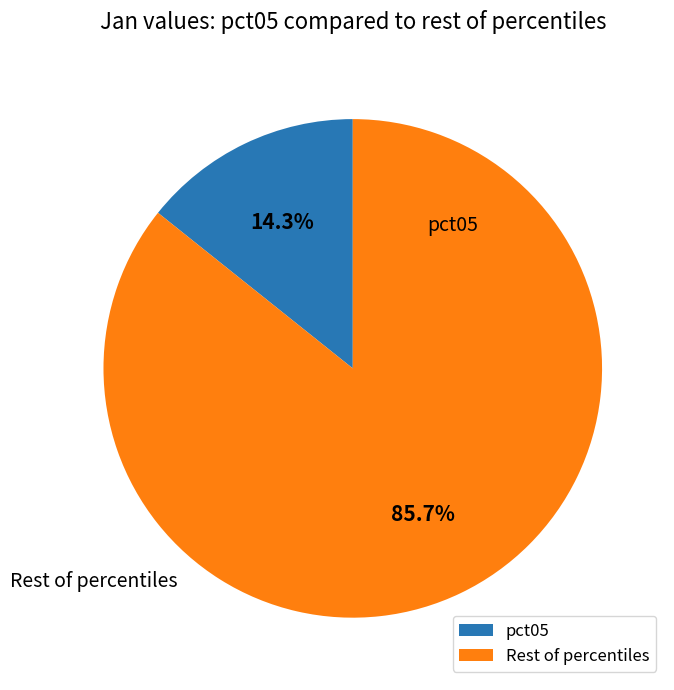

Is pct05 the majority of the pie?

No